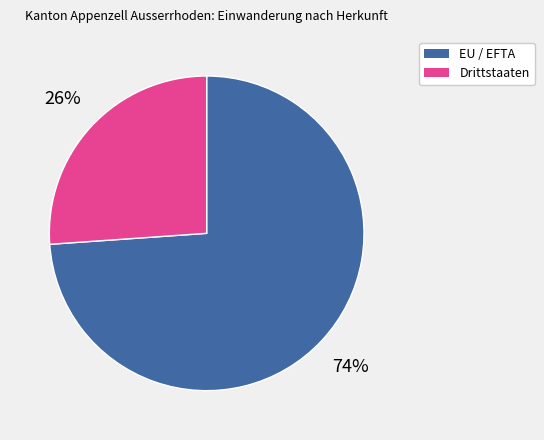

True or false: Drittstaaten accounts for 26% of the total.

True